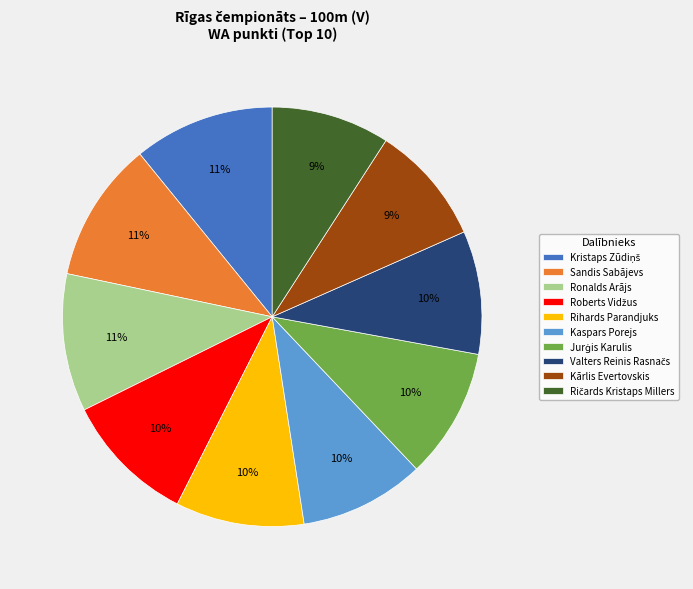

Does any single category account for the majority?

No